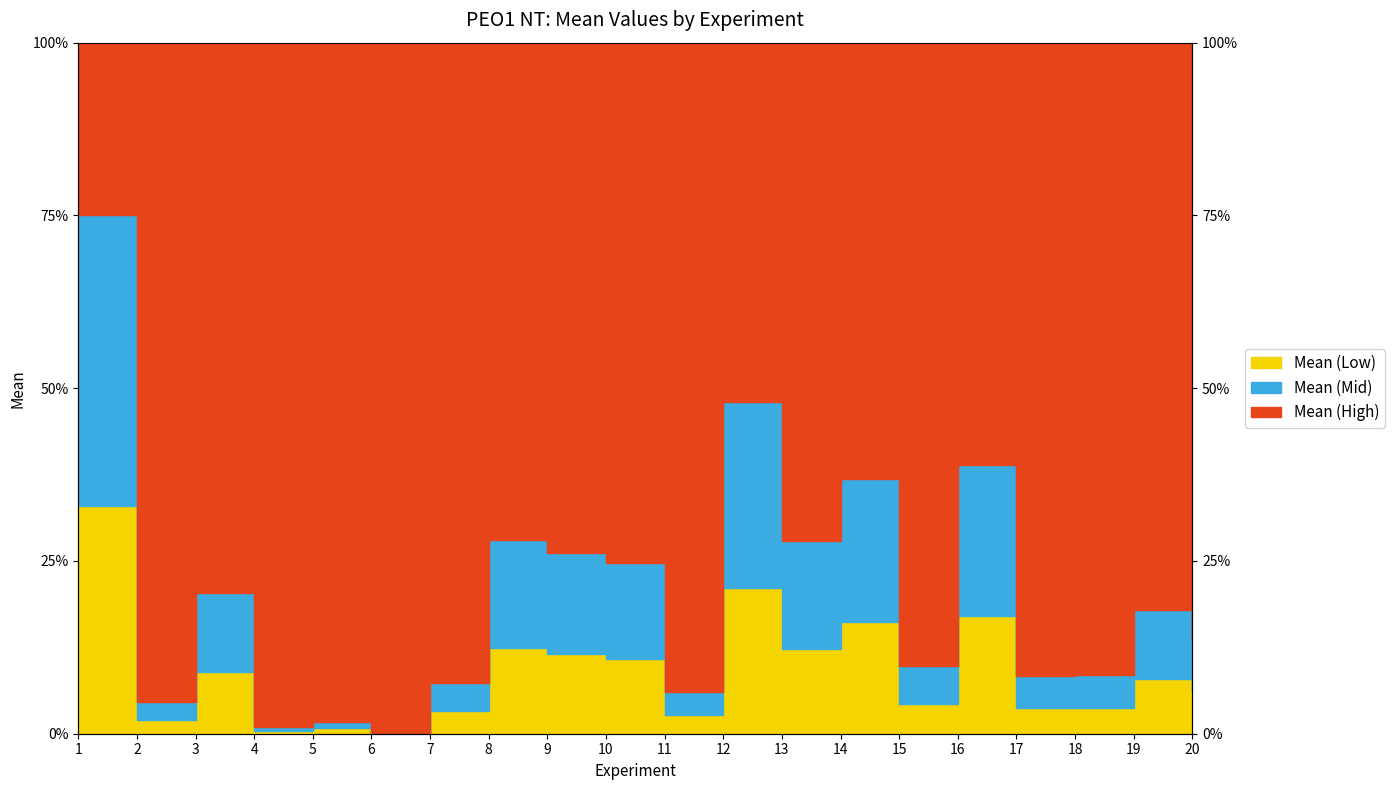

Rank the categories by value from lowest to highest.

6, 4, 5, 2, 11, 7, 17, 18, 15, 20, 19, 3, 10, 9, 13, 8, 14, 16, 12, 1